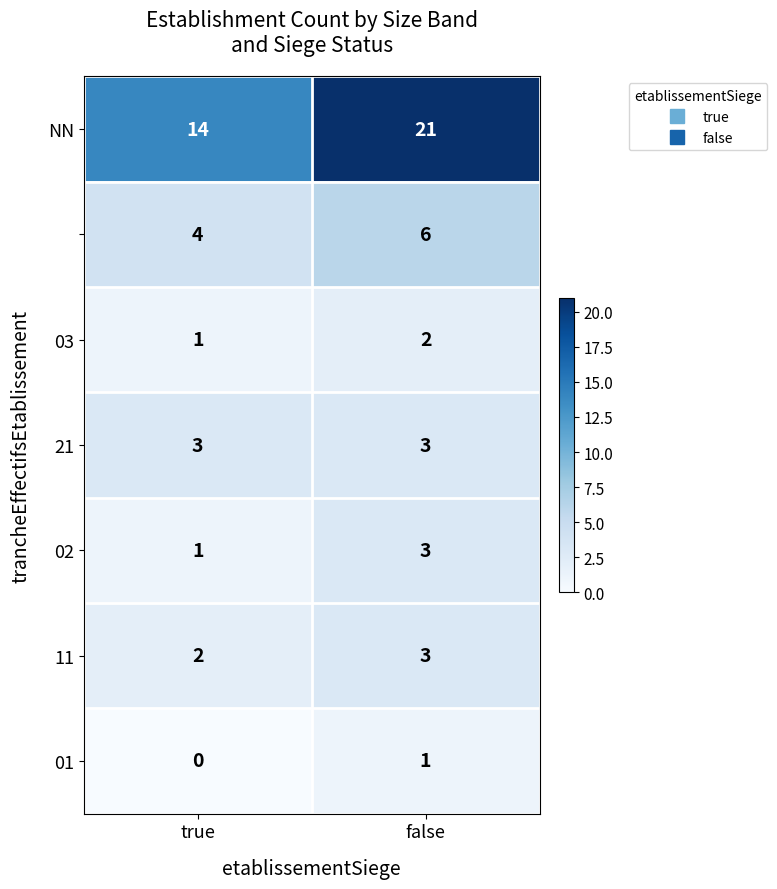

Which label corresponds to the smallest value in the chart?

true